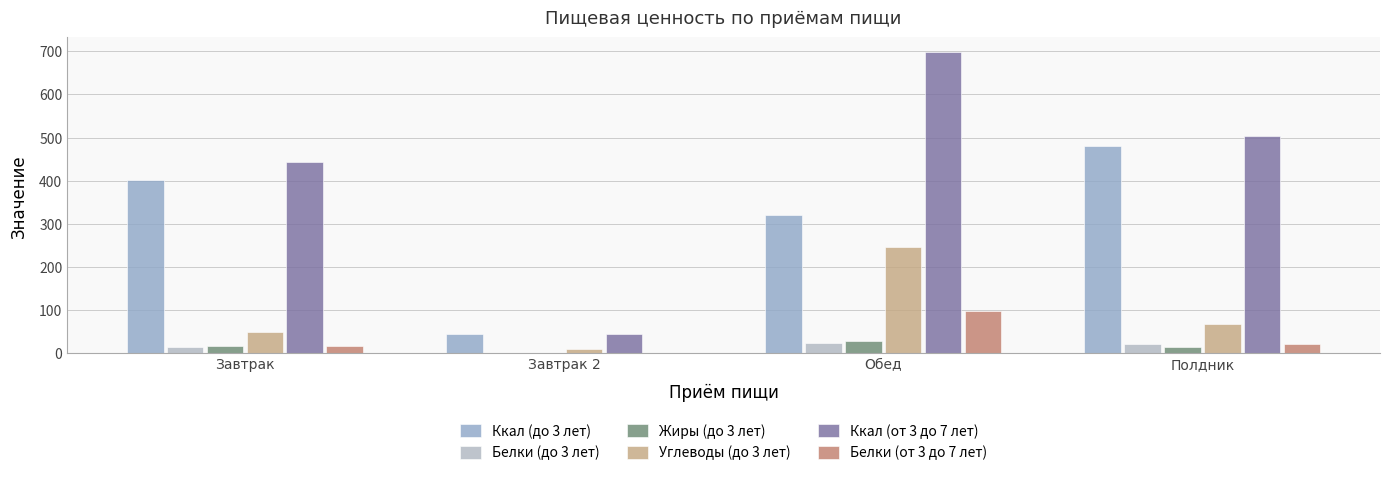

Reading left to right, transcribe all the data shown in this chart.

Ккал (до 3 лет): 400.8	45.0	319.7	480.5
Белки (до 3 лет): 13.8	0.4	23.1	20.7
Жиры (до 3 лет): 16.4	0.4	28.7	13.0
Углеводы (до 3 лет): 49.0	9.0	247.0	66.8
Ккал (от 3 до 7 лет): 442.5	45.0	697.5	503.0
Белки (от 3 до 7 лет): 15.1	0.4	97.5	20.7